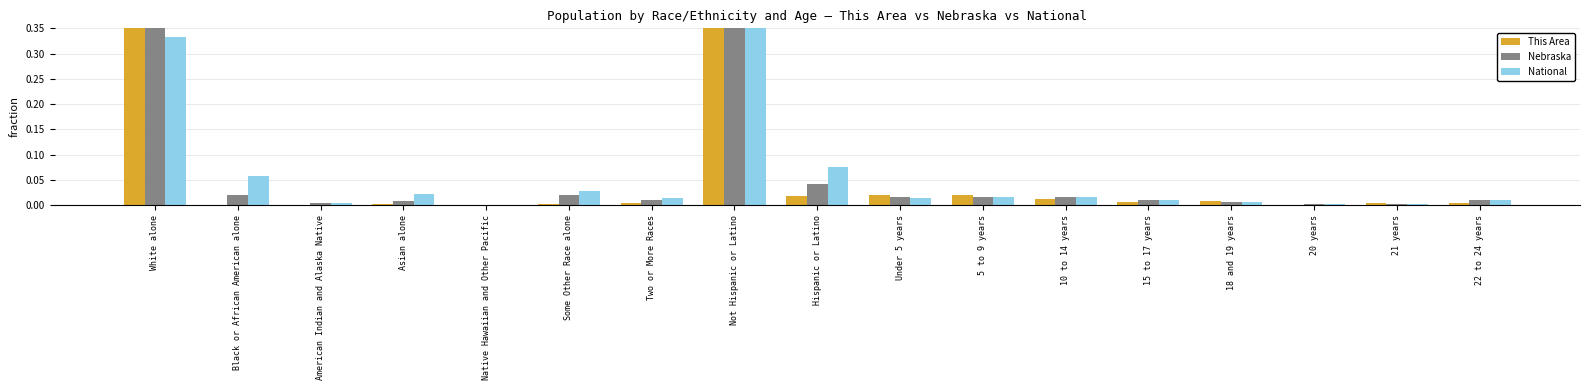

Reading left to right, transcribe all the data shown in this chart.

This Area: 0.5	0.0	0.0	0.0	0.0	0.0	0.0	0.4	0.0	0.0	0.0	0.0	0.0	0.0	0.0	0.0	0.0
Nebraska: 0.4	0.0	0.0	0.0	0.0	0.0	0.0	0.4	0.0	0.0	0.0	0.0	0.0	0.0	0.0	0.0	0.0
National: 0.3	0.1	0.0	0.0	0.0	0.0	0.0	0.4	0.1	0.0	0.0	0.0	0.0	0.0	0.0	0.0	0.0